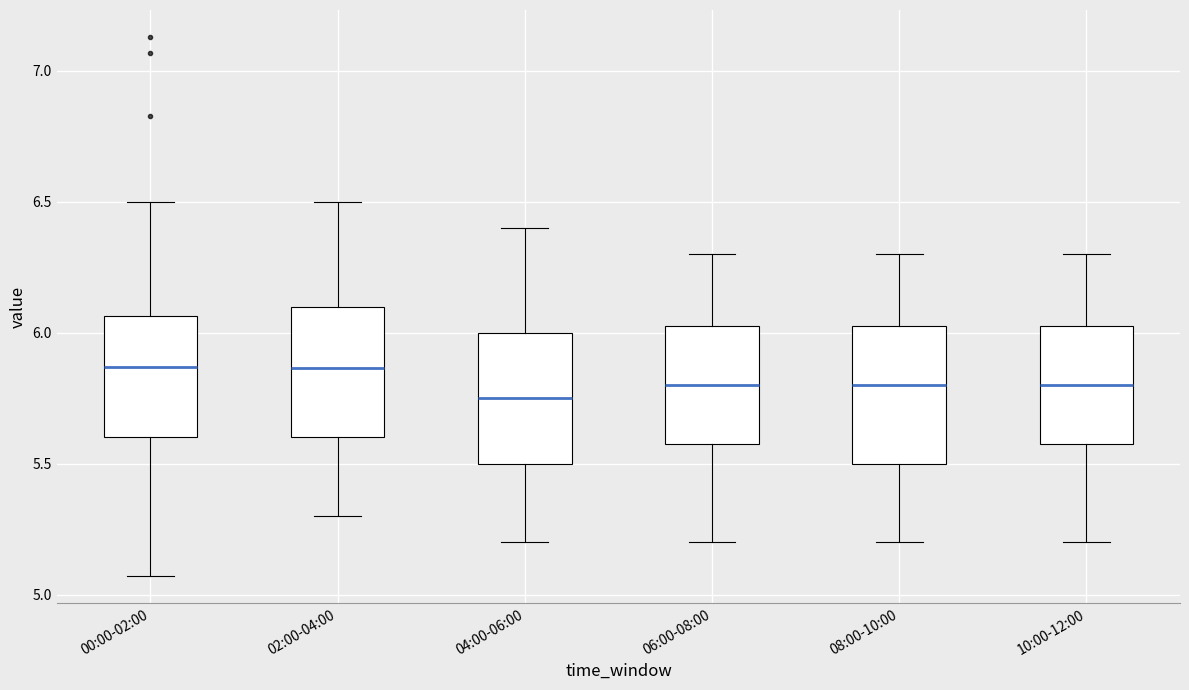

Reading left to right, transcribe this box plot: for each box, give where its median line is, the range the box spans, and where its two whiskers end, as read against the y-axis. The values are not printed on the chart, so give them approximately, as read against the axis.

00:00-02:00: median 5.85, box 5.60 to 6.05, whiskers 5.05 to 6.50
02:00-04:00: median 5.85, box 5.60 to 6.10, whiskers 5.30 to 6.50
04:00-06:00: median 5.75, box 5.50 to 6.00, whiskers 5.20 to 6.40
06:00-08:00: median 5.80, box 5.60 to 6.05, whiskers 5.20 to 6.30
08:00-10:00: median 5.80, box 5.50 to 6.05, whiskers 5.20 to 6.30
10:00-12:00: median 5.80, box 5.60 to 6.05, whiskers 5.20 to 6.30